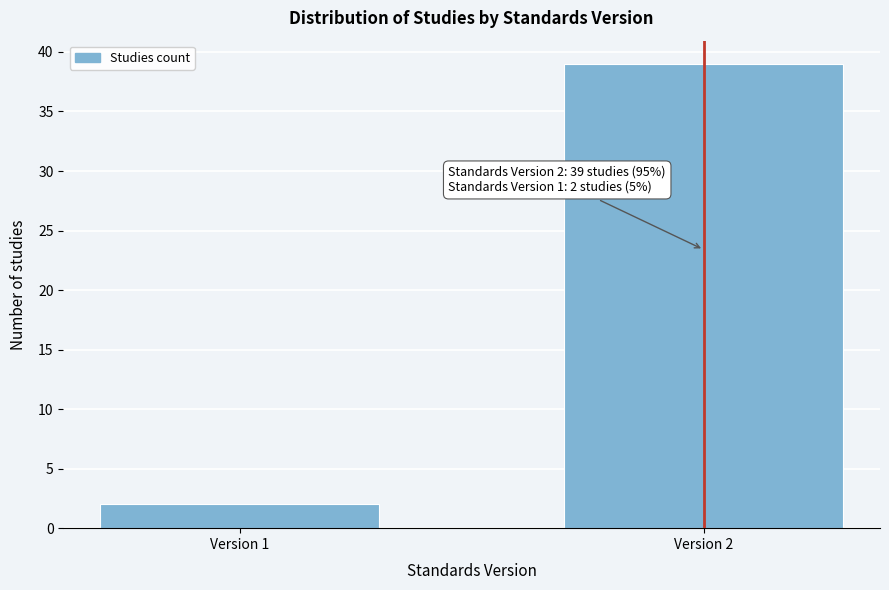

Reading left to right, transcribe all the data shown in this chart.

Version 1=2	Version 2=39